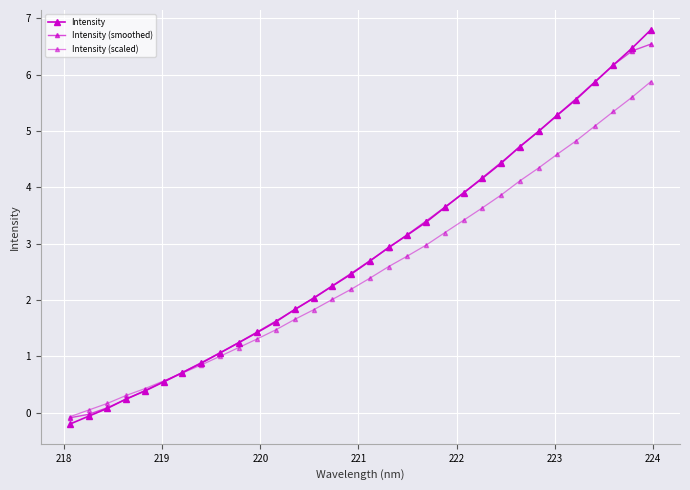

Reading left to right, extract all data points from this chart.

Intensity: -0.2	-0.1	0.1	0.2	0.4	0.5	0.7	0.9	1.1	1.2	1.4	1.6	1.8	2.0	2.3	2.5	2.7	2.9	3.2	3.4	3.6	3.9	4.2	4.4	4.7	5.0	5.3	5.6	5.9	6.2	6.5	6.8
Intensity (smoothed): -0.1	-0.0	0.1	0.2	0.4	0.6	0.7	0.9	1.1	1.2	1.4	1.6	1.8	2.0	2.3	2.5	2.7	2.9	3.2	3.4	3.7	3.9	4.2	4.4	4.7	5.0	5.3	5.6	5.9	6.2	6.4	6.5
Intensity (scaled): -0.1	0.0	0.2	0.3	0.4	0.6	0.7	0.8	1.0	1.2	1.3	1.5	1.7	1.8	2.0	2.2	2.4	2.6	2.8	3.0	3.2	3.4	3.6	3.9	4.1	4.3	4.6	4.8	5.1	5.3	5.6	5.9